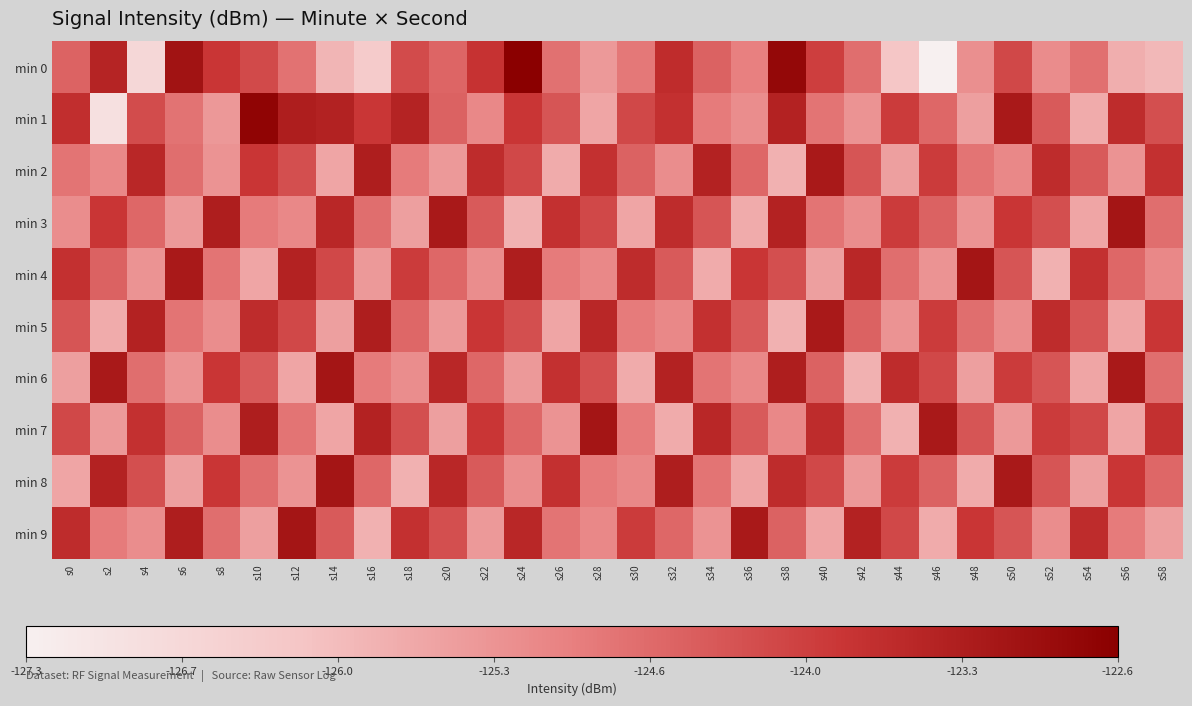

Count the number of data series in this chart.

10